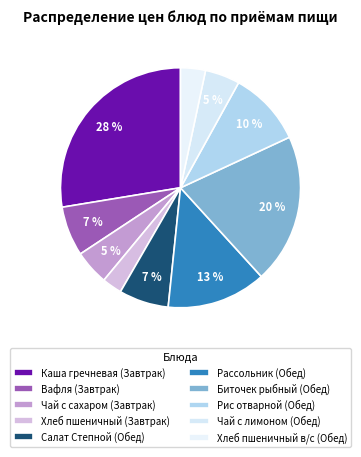

How many segments does this pie chart have?

10